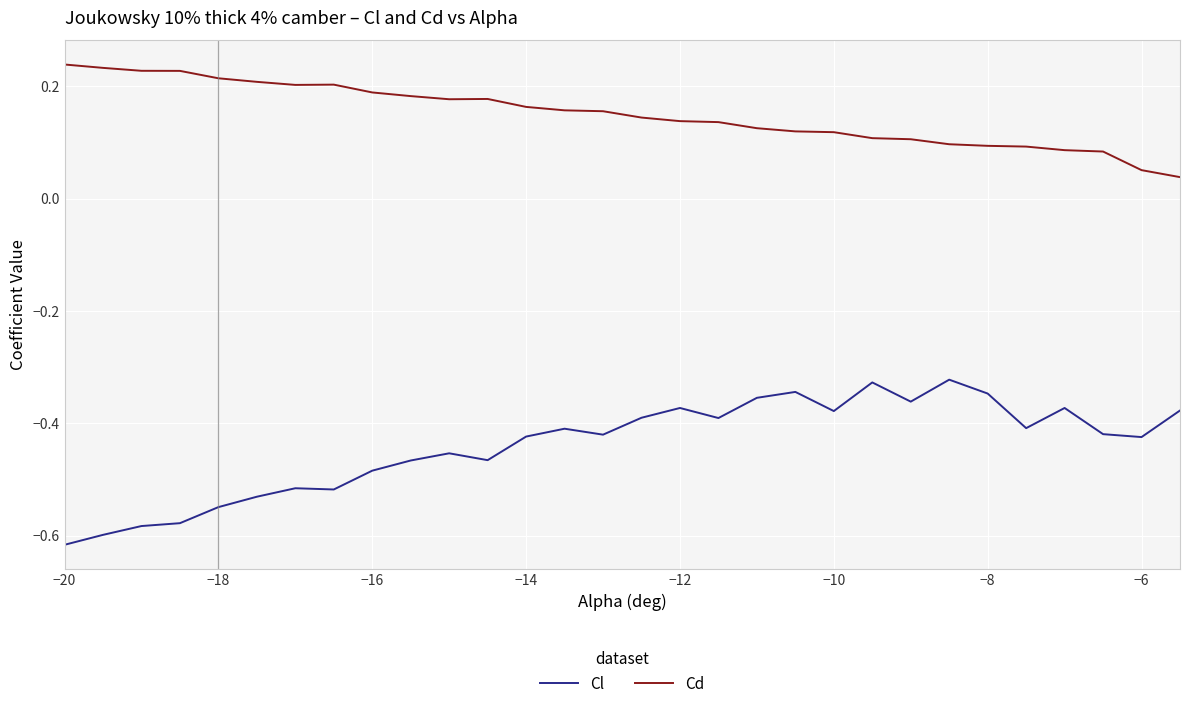

True or false: Cd and Cl intersect in this chart.

False